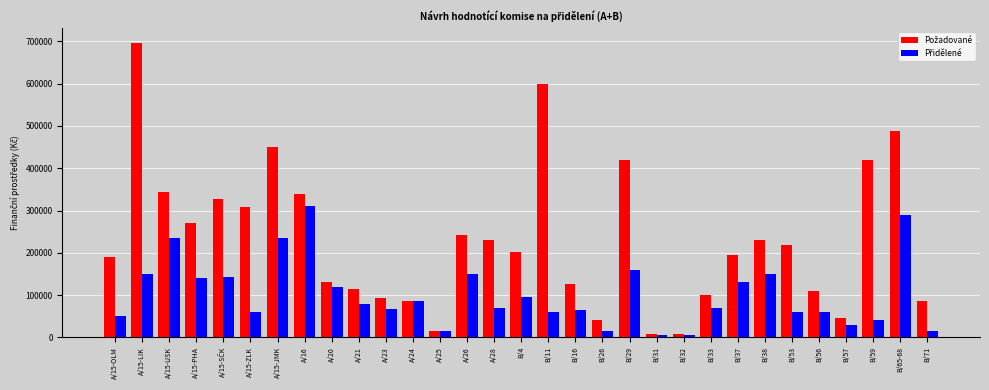

At how many categories does at least one series exceed 460790?

3